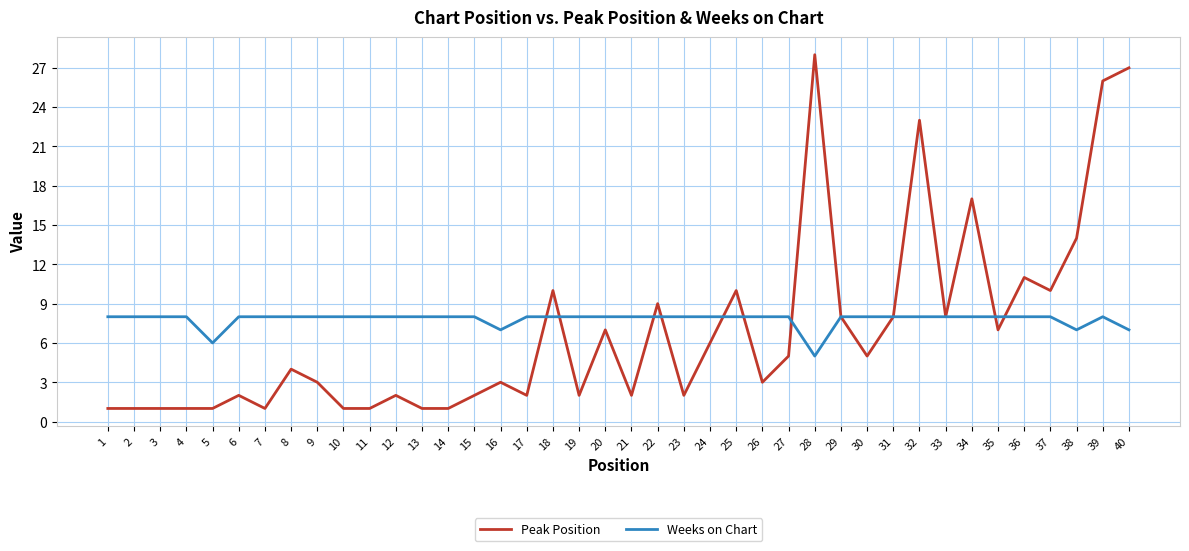

Which category has the highest value across all series?

28